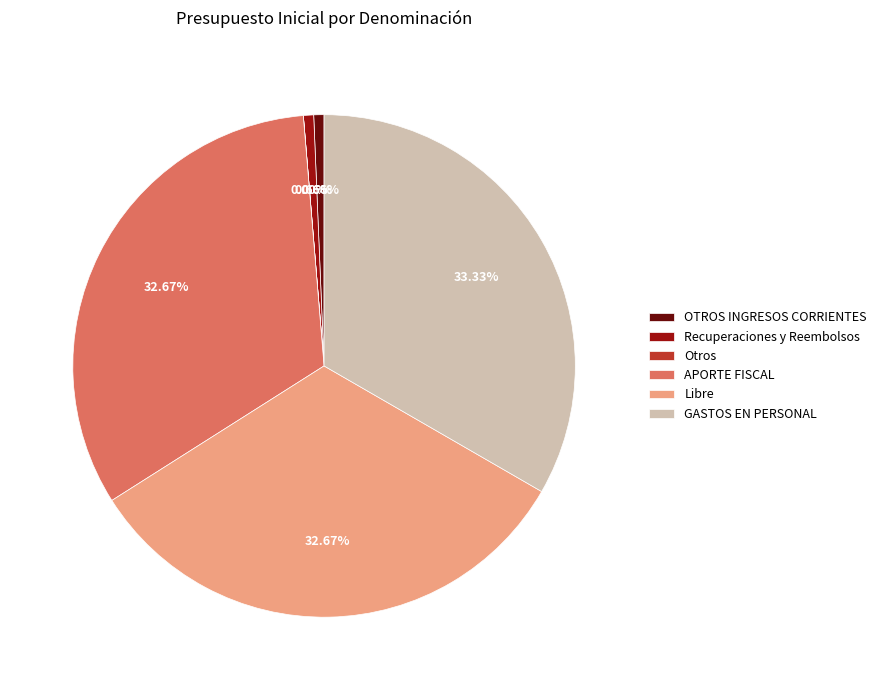

Is the sum of APORTE FISCAL and Recuperaciones y Reembolsos greater than half?

No